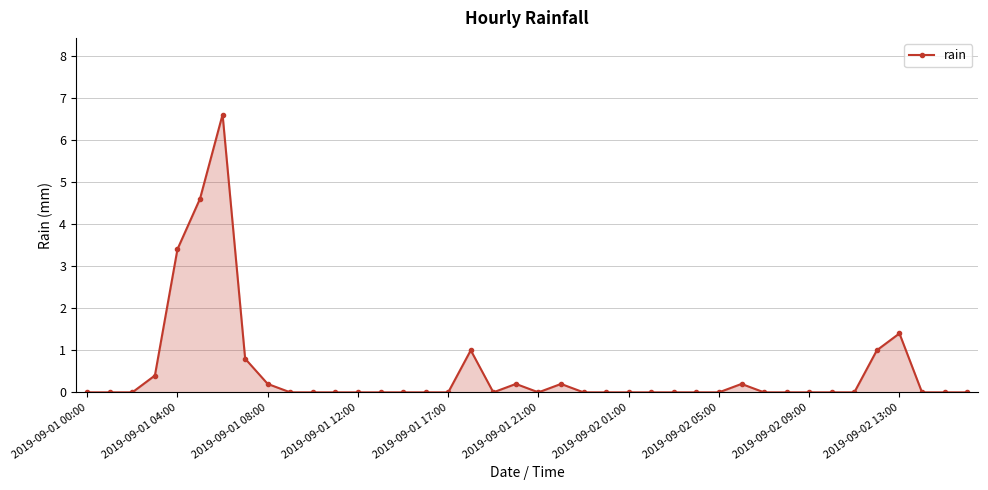

What is the maximum value shown in the chart?

6.6